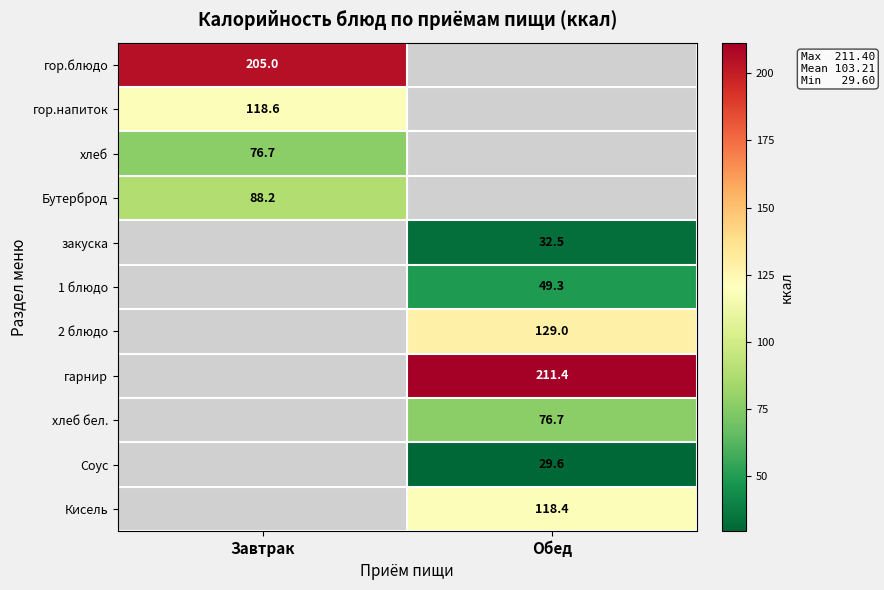

True or false: закуска has a value of 32.5 at Обед.

True